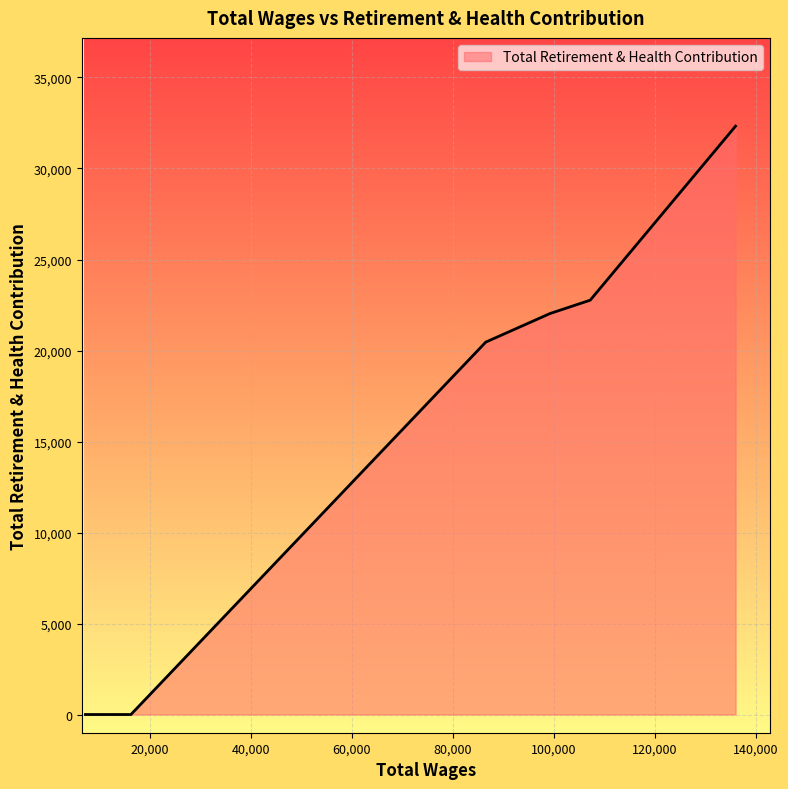

What is the difference between the second highest and minimum values?

22764